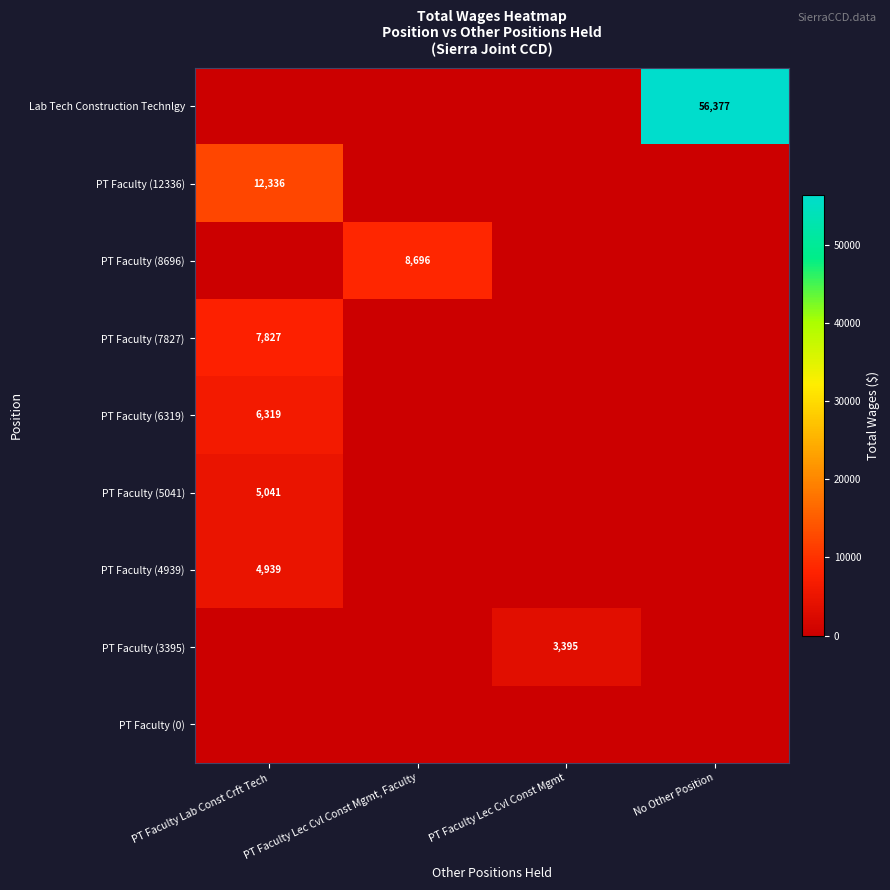

True or false: PT Faculty (7827) has a value of 1665 at PT Faculty Lab Const Crft Tech.

False